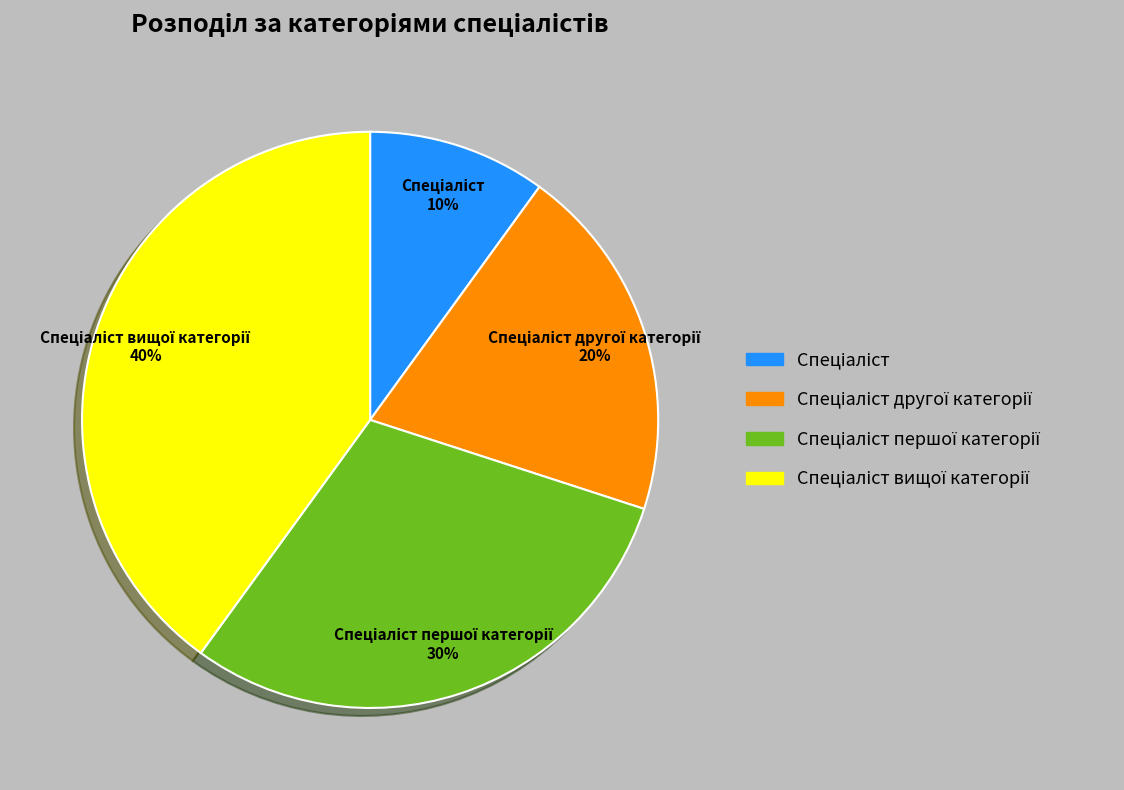

Is there any slice that represents more than half of the pie?

No